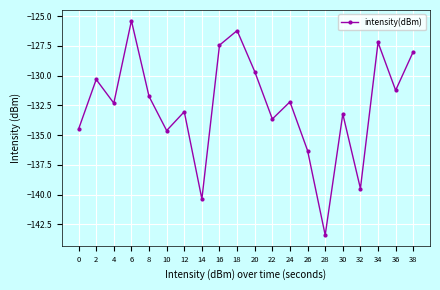

What is the approximate value at 24?

-132.2